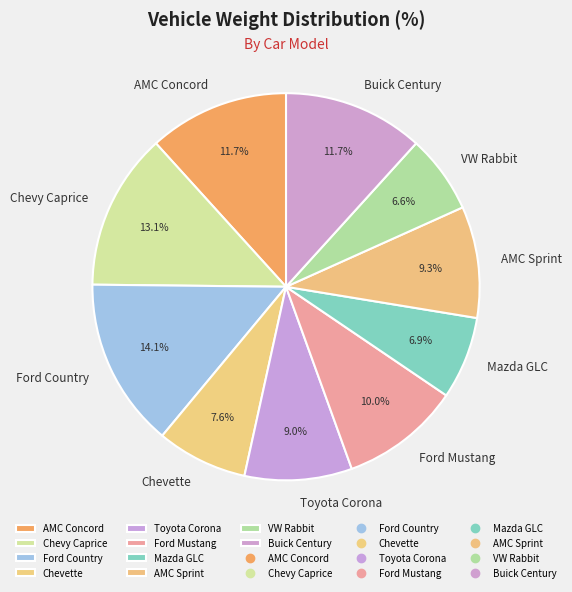

What is the total percentage of AMC Sprint and Mazda GLC?

16.2%